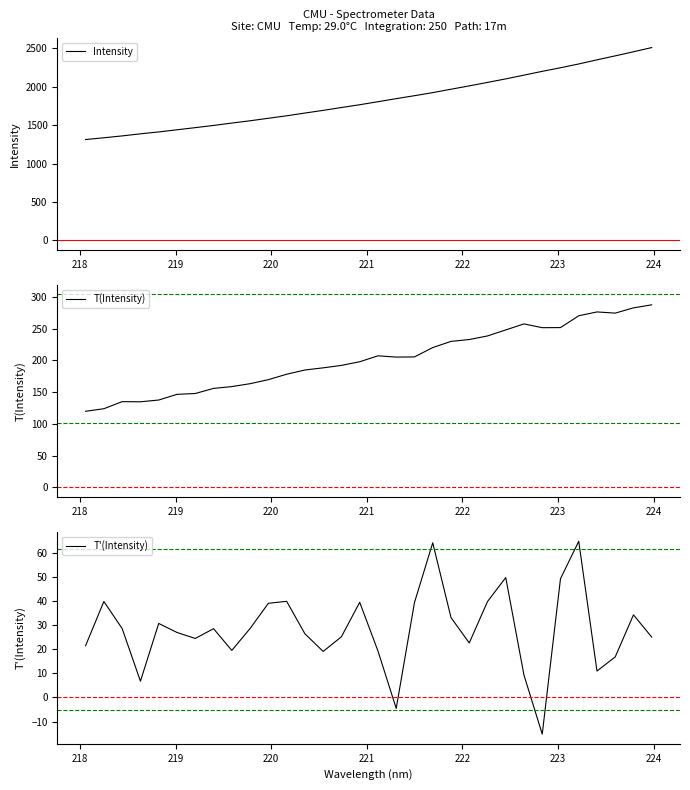

What is the value of the T'(Intensity) point at the 24th from the left?

49.6